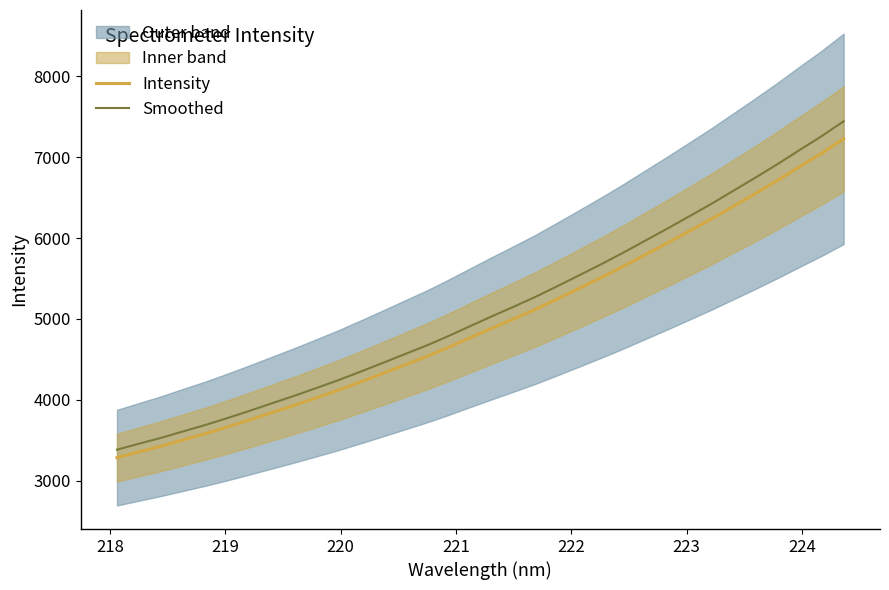

What is the minimum value for Intensity?

3285.5